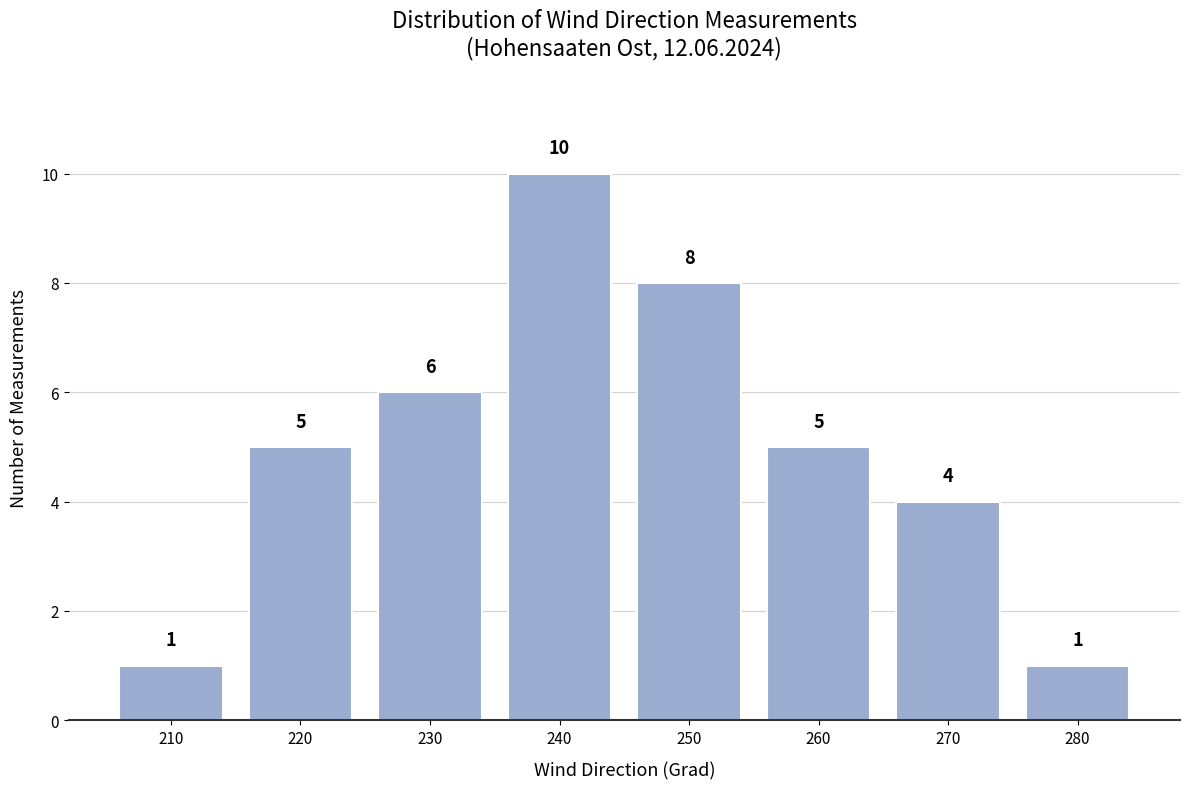

Reading left to right, transcribe this chart: for each bar, give the range it covers on the x-axis and its height.

205 to 215: 1
215 to 225: 5
225 to 235: 6
235 to 245: 10
245 to 255: 8
255 to 265: 5
265 to 275: 4
275 to 285: 1